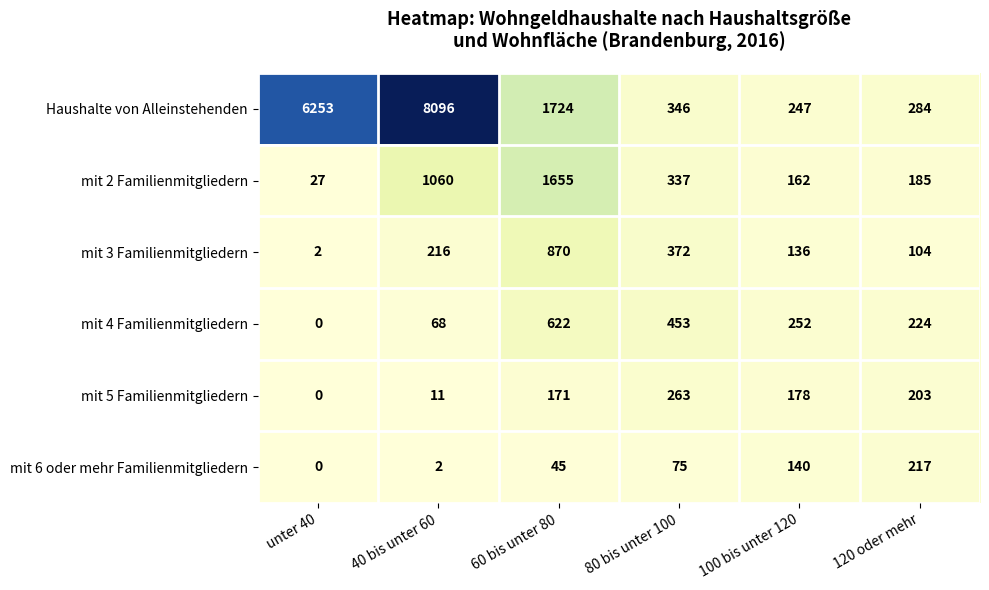

At which label does mit 2 Familienmitgliedern first exceed 337?

40 bis unter 60